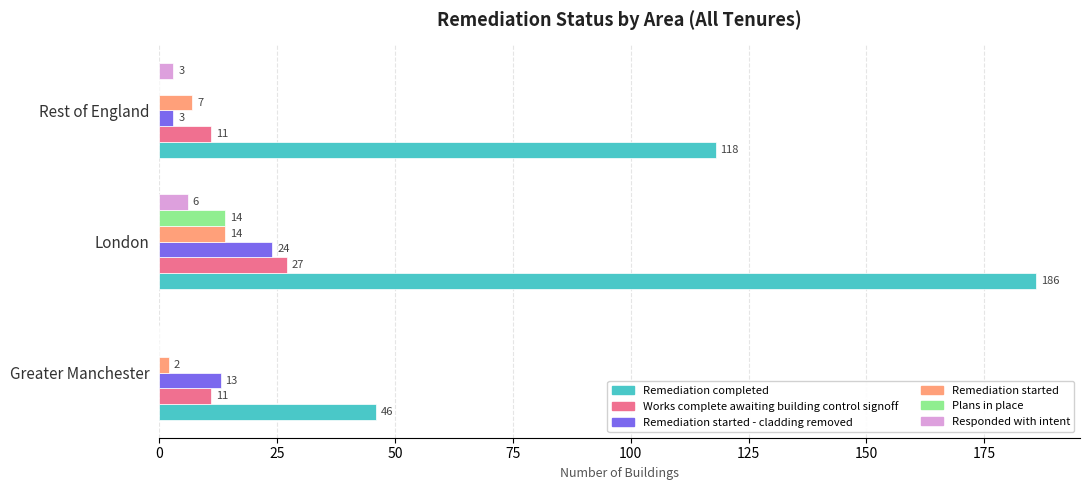

What is the sum of the Works complete awaiting building control signoff values at London and Rest of England?

38